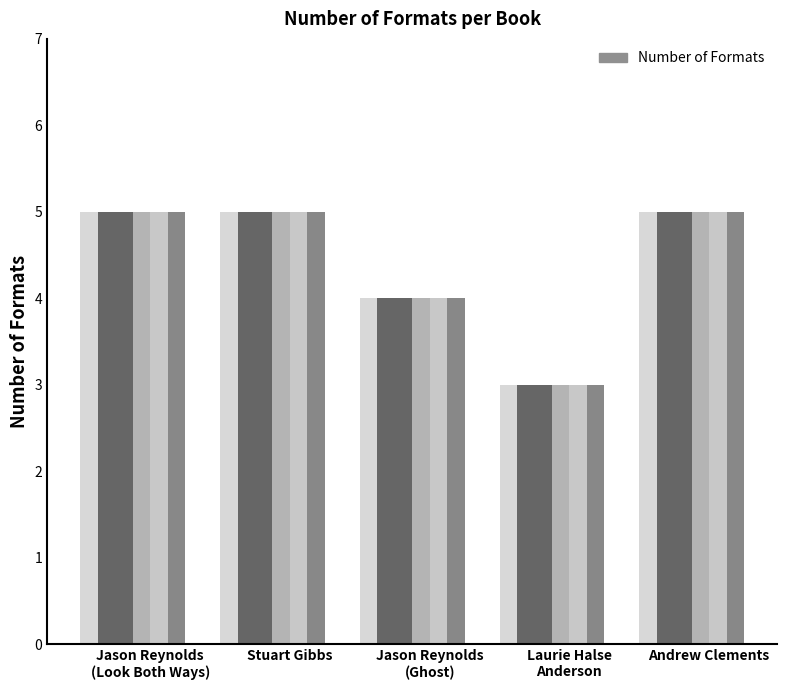

What is the label of the 5th bar from the left?

Andrew Clements